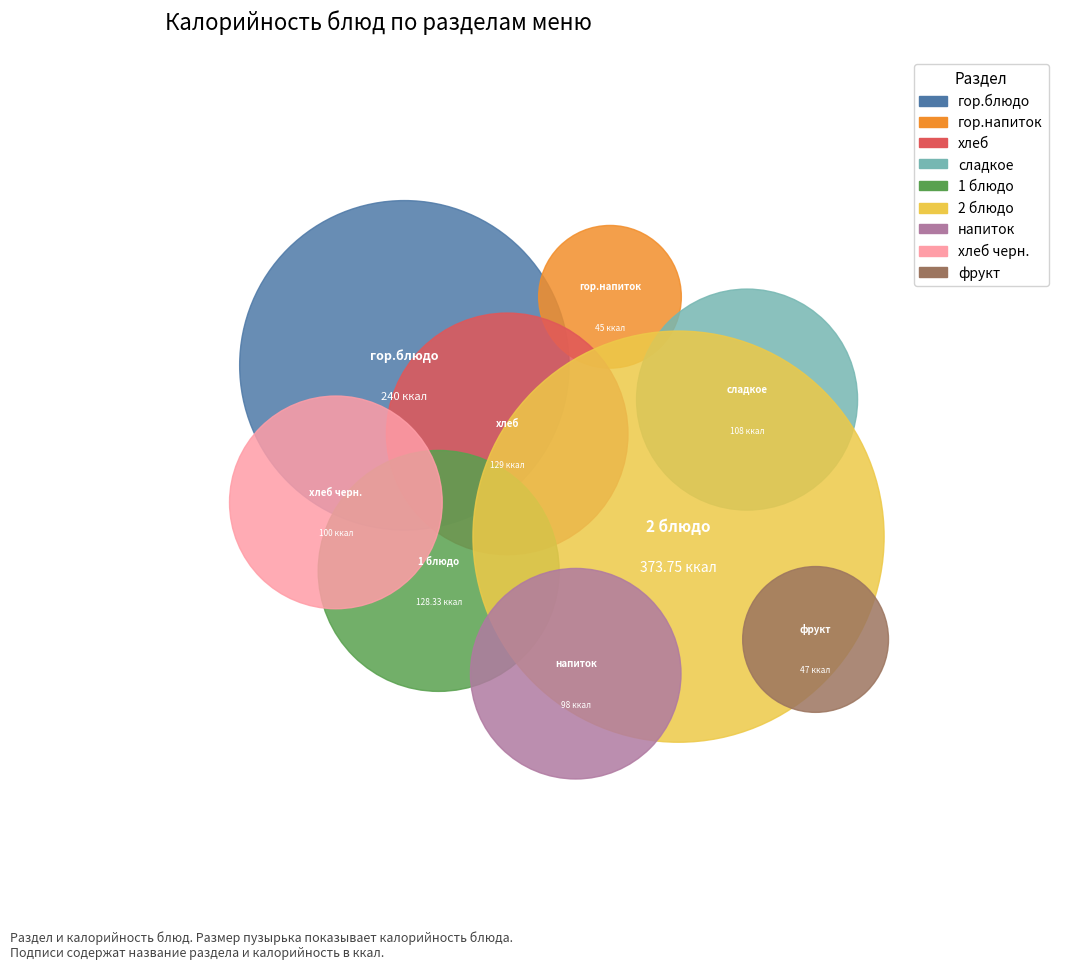

The гор.блюдо slice represents 31% of the pie. True or false?

False